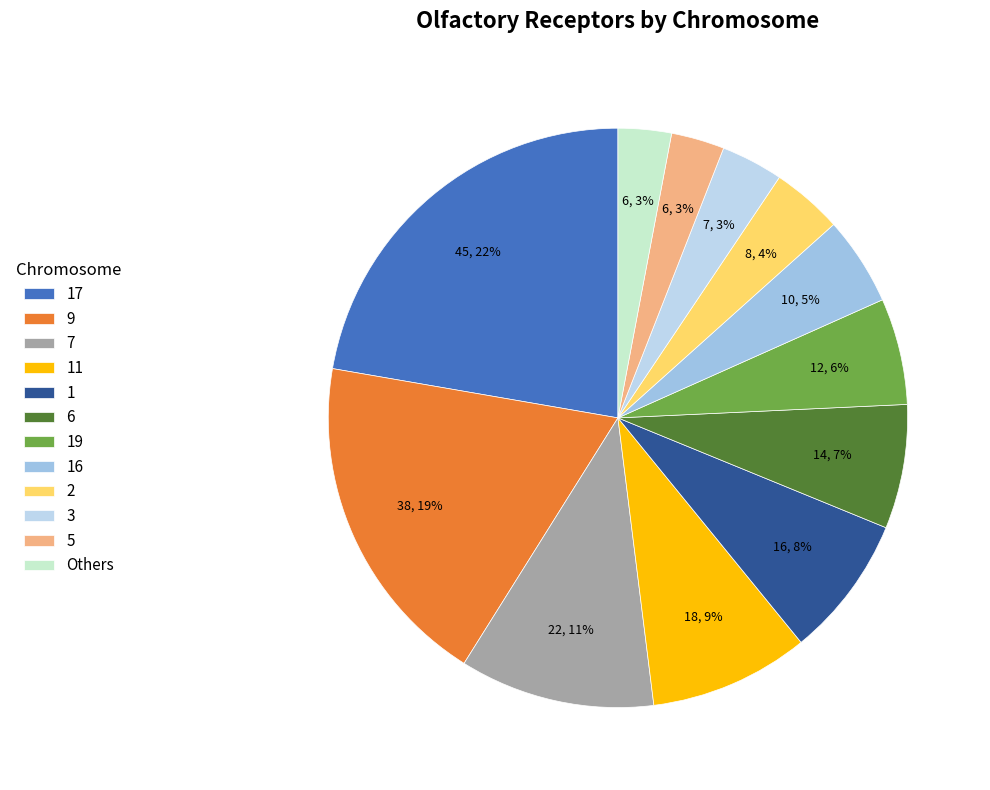

To the nearest percent, what is the difference between the largest and smallest slice percentages?

19%